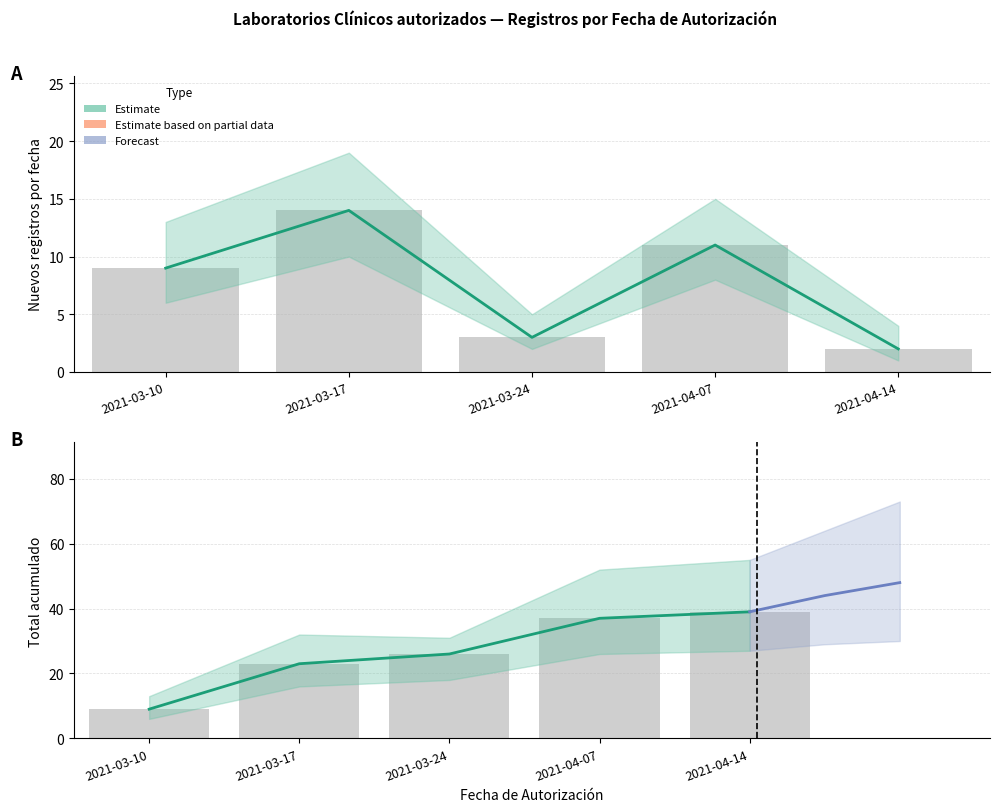

Which series has the largest total across all categories?

Cumulative